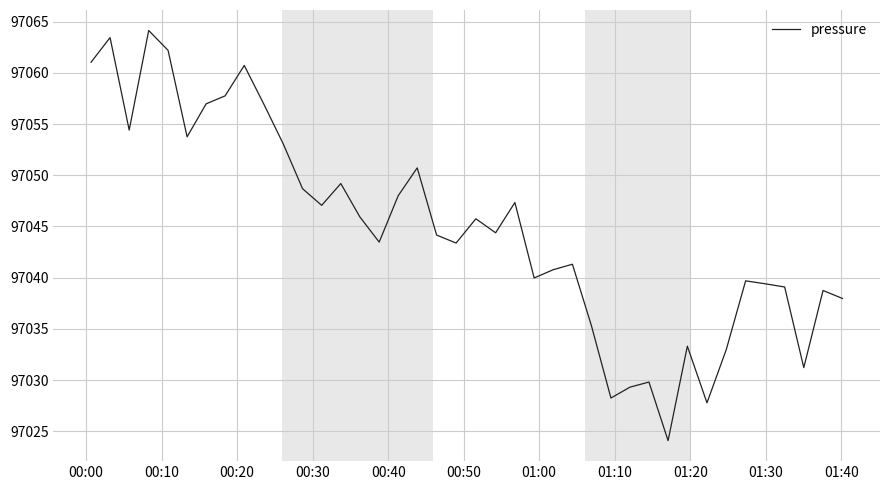

What is the difference between the maximum and minimum values?

40.0